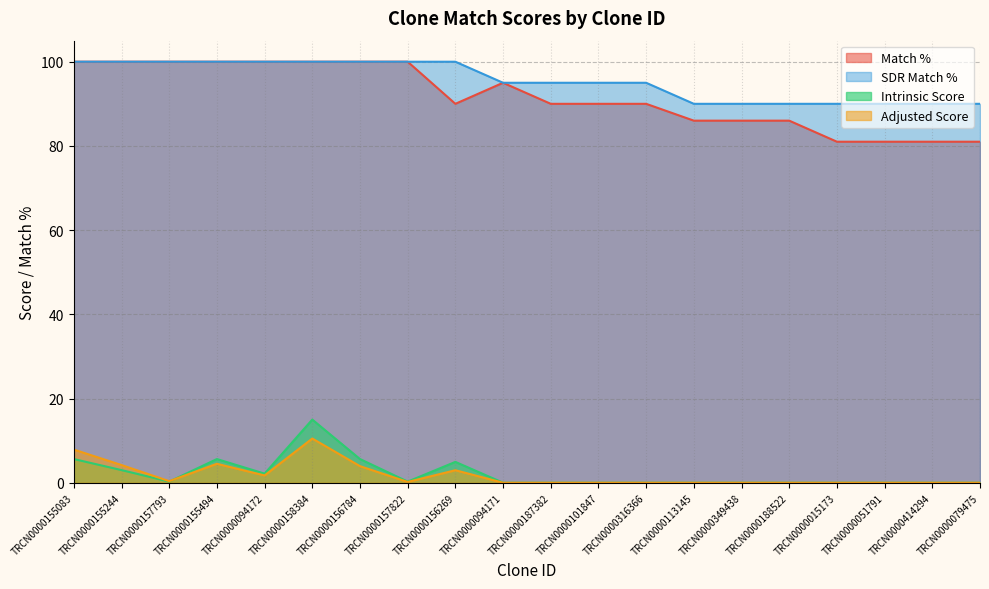

How many values in the Match % series are below 90?

7